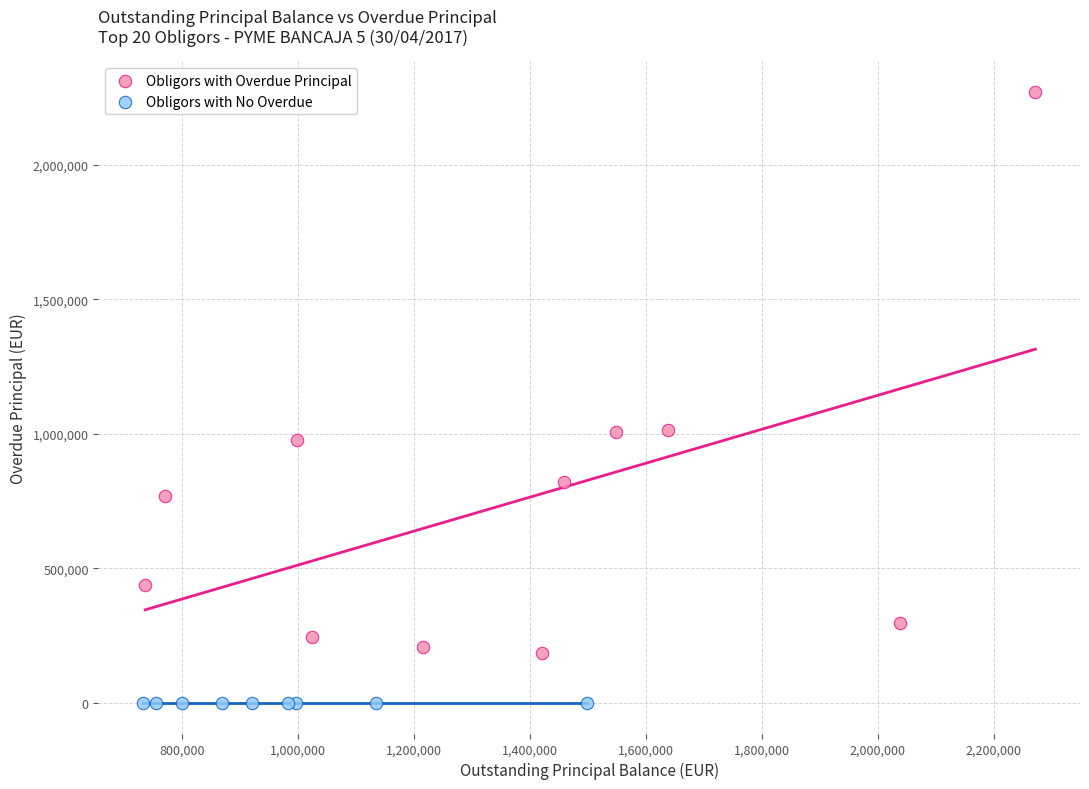

Which series reaches the minimum Y coordinate?

Obligors with No Overdue